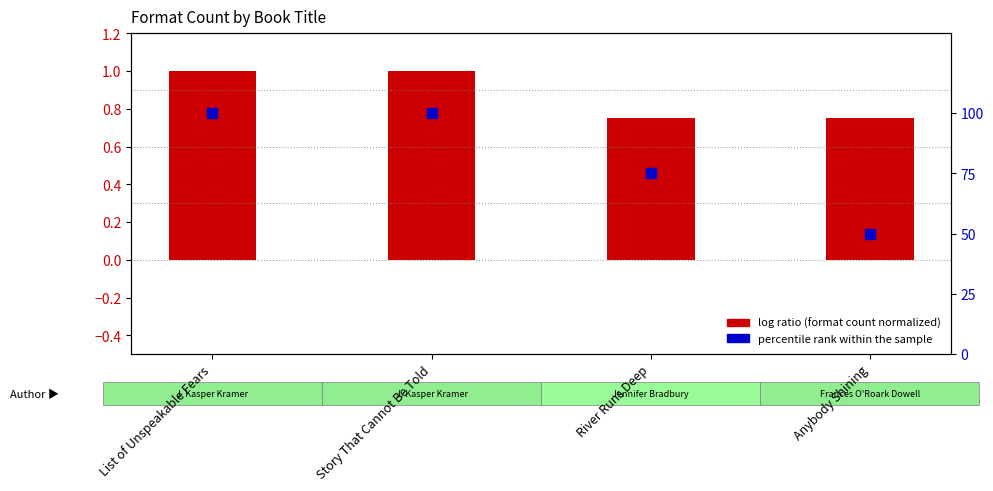

Between Story That Cannot Be Told and List of Unspeakable Fears, which is larger?

Story That Cannot Be Told